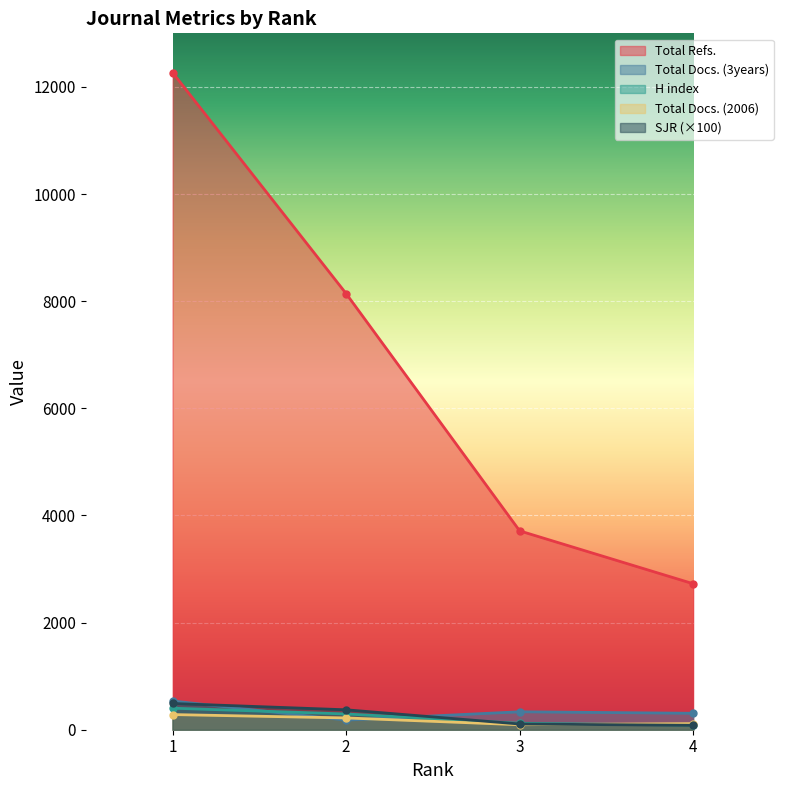

True or false: Total Docs. (2006) has more than 0 points higher than both neighbors.

False